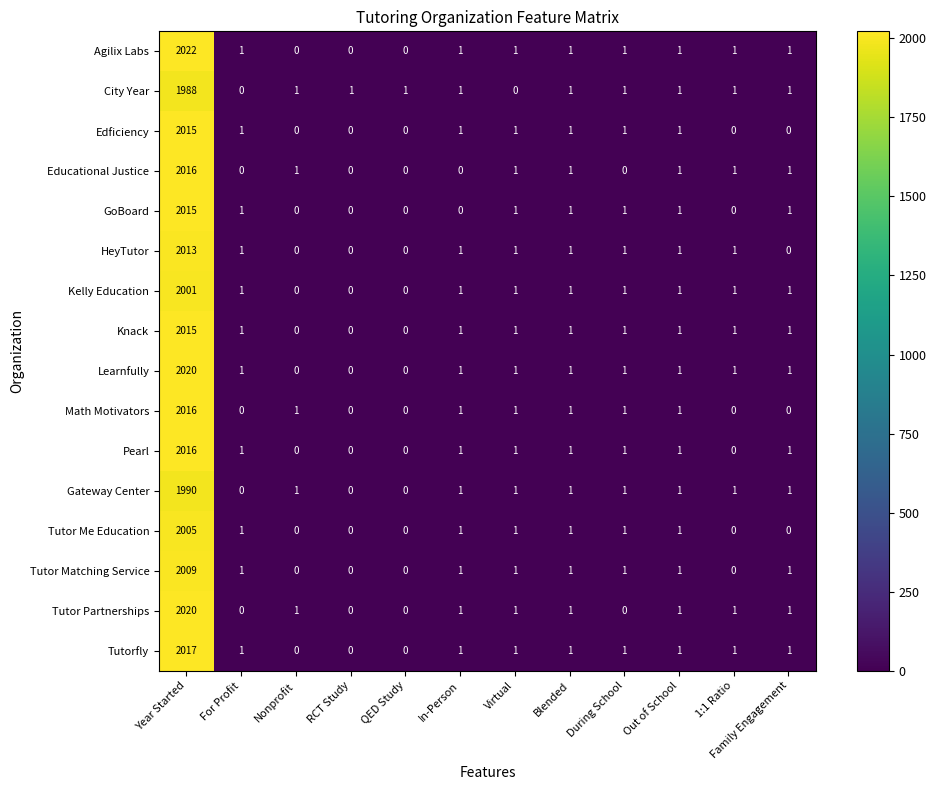

How many values in Learnfully are above zero?

9